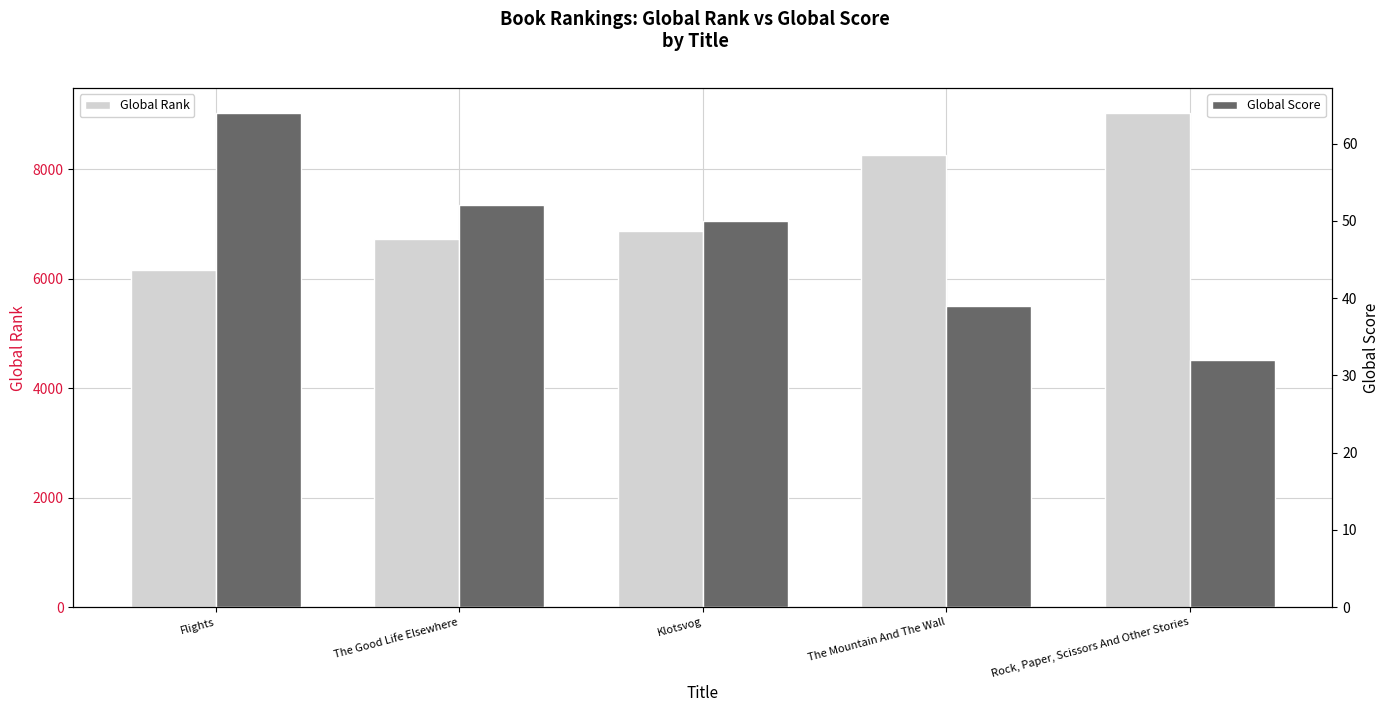

Where is Global Score nearest to the value 48?

Klotsvog